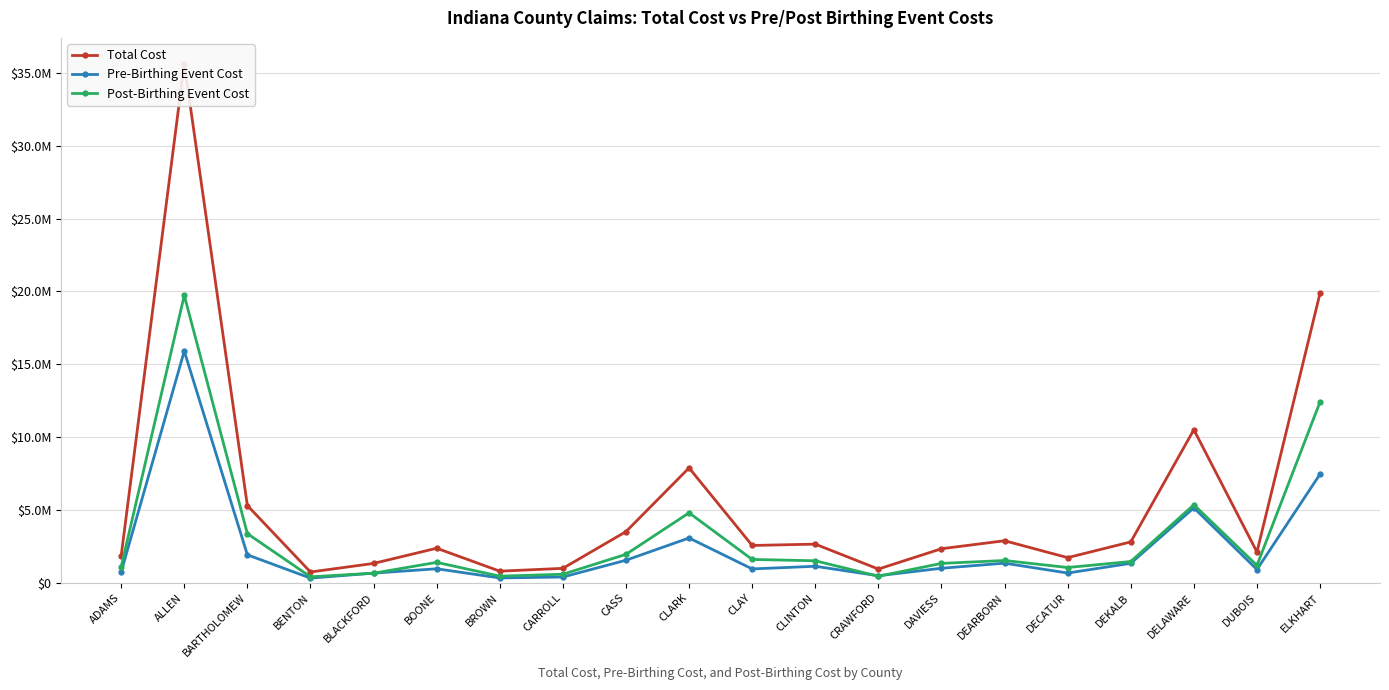

Does the chart display data point markers on the line(s)?

Yes